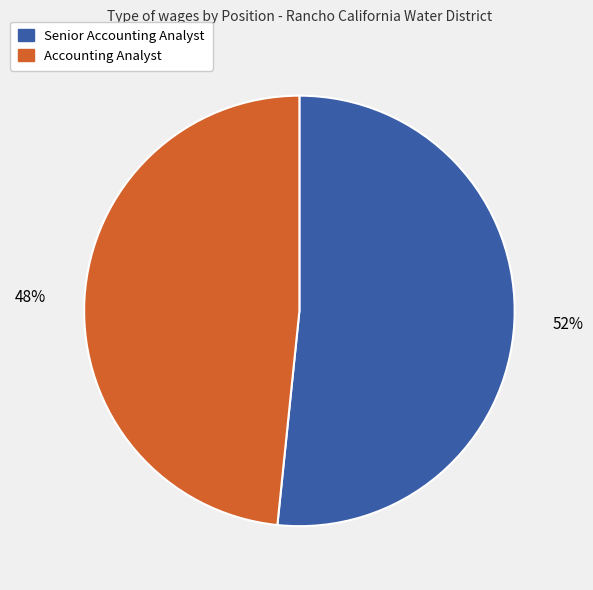

What is the ratio of the value at Accounting Analyst to the value at Senior Accounting Analyst?

0.9